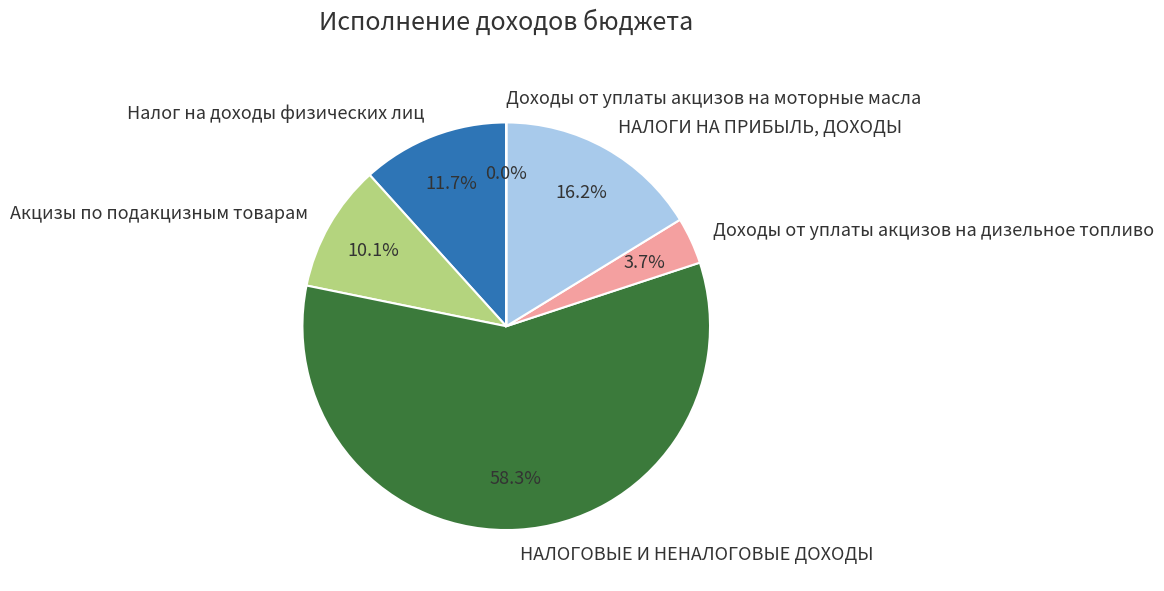

Is there any slice that represents more than half of the pie?

Yes